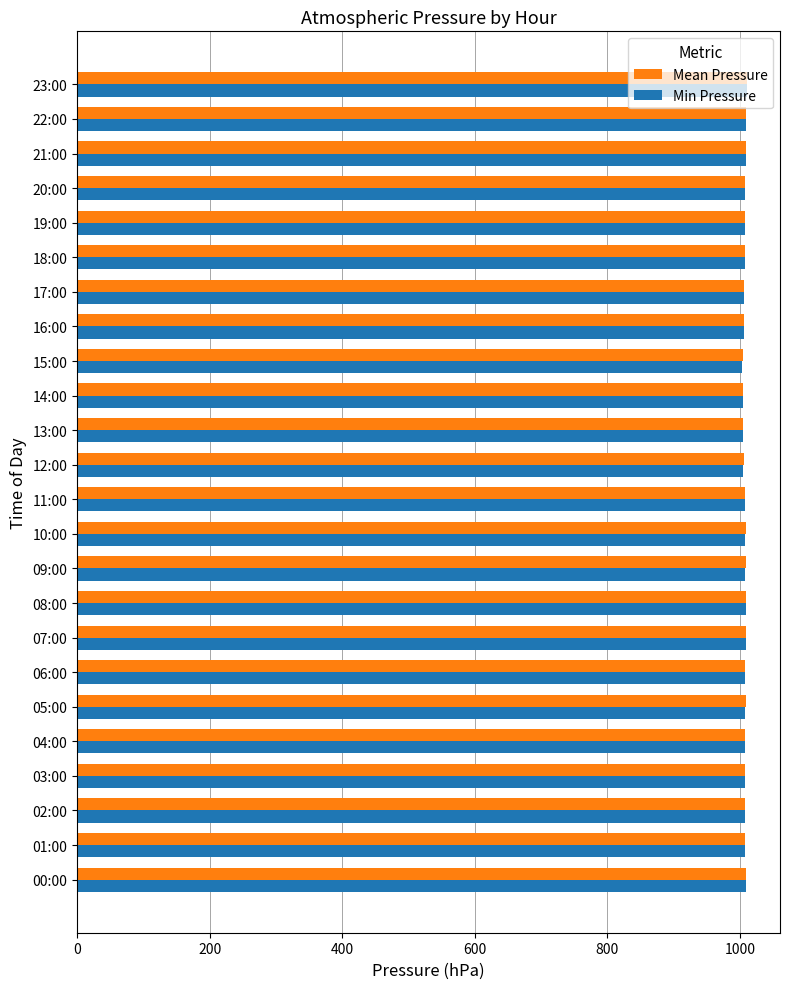

The value of Min Pressure at 05:00 is 247.4. True or false?

False